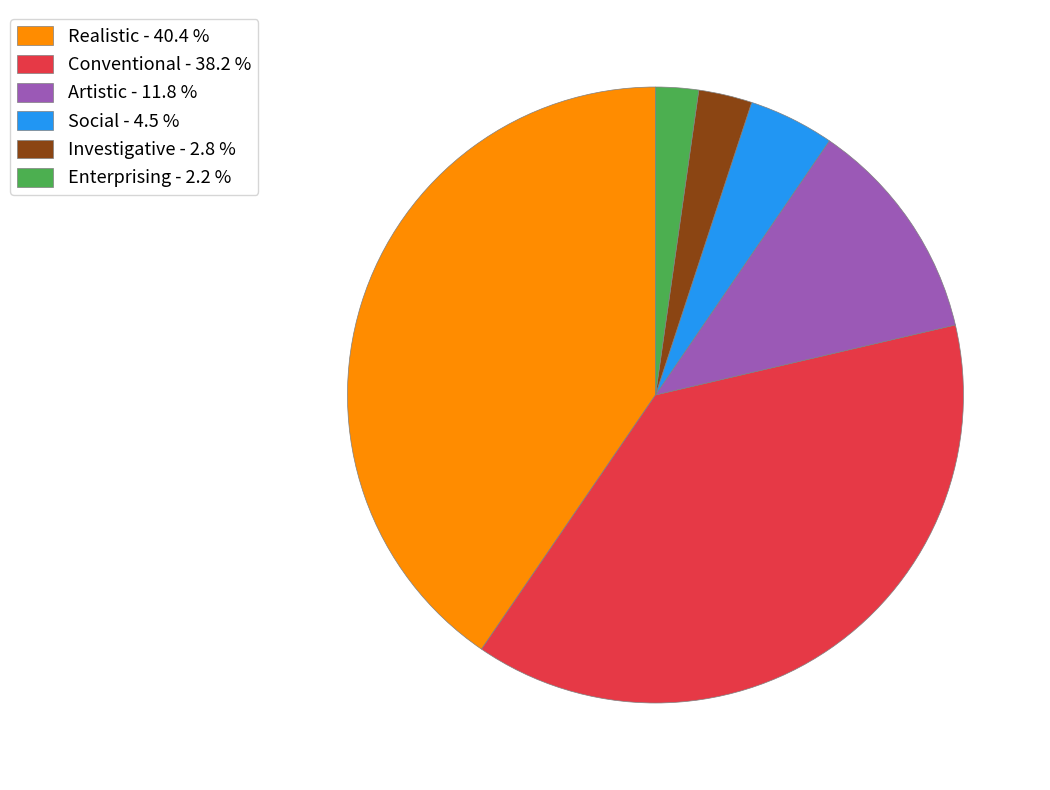

Approximately how many times larger is the value at Realistic - 40.4 % compared to Conventional - 38.2 %?

1.1